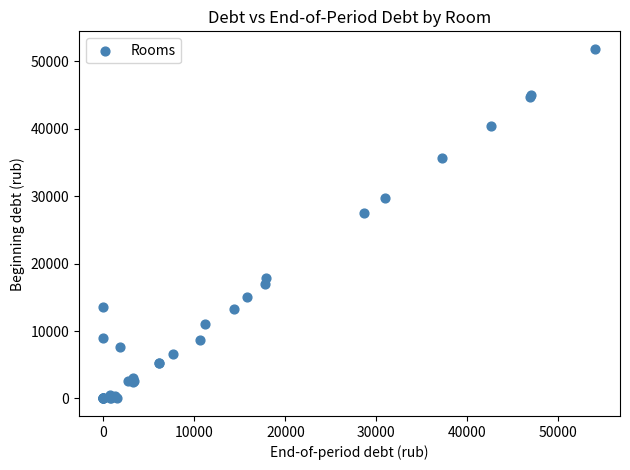

What Y value in the scatter plot is closest to 25907?

27444.0